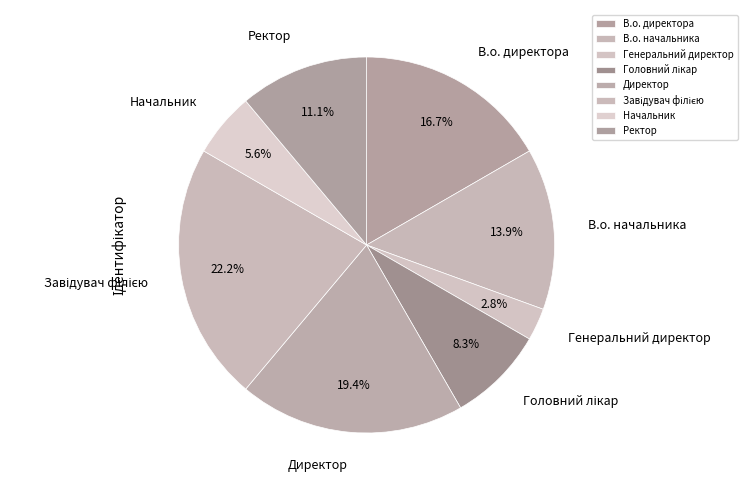

Does Ректор represent more than half of the total?

No